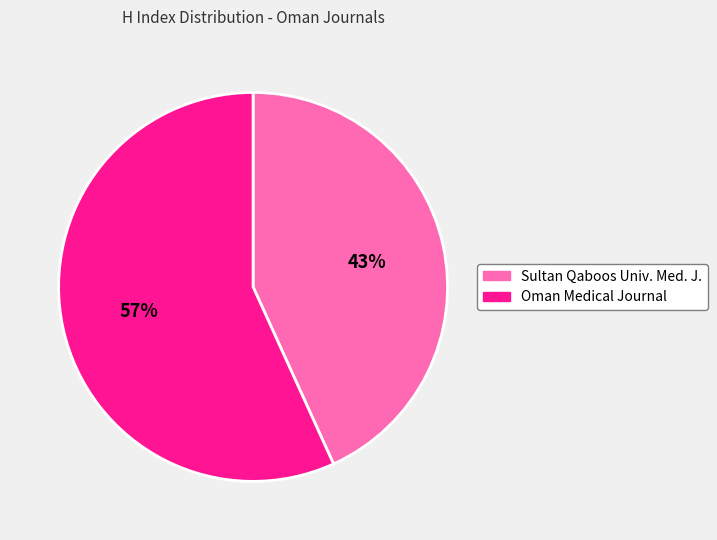

Is there a majority slice in this chart?

Yes